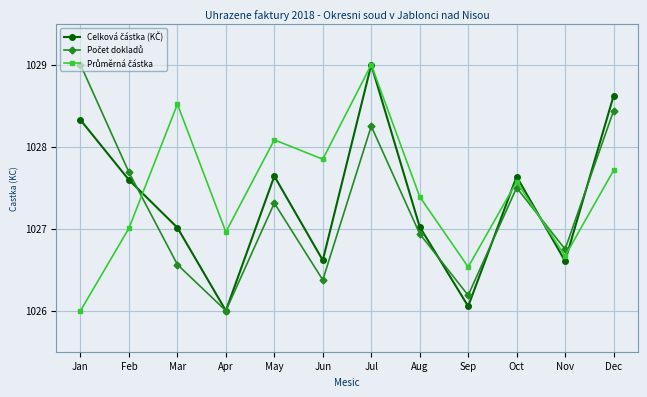

What is the maximum value shown in the chart?

1029.0